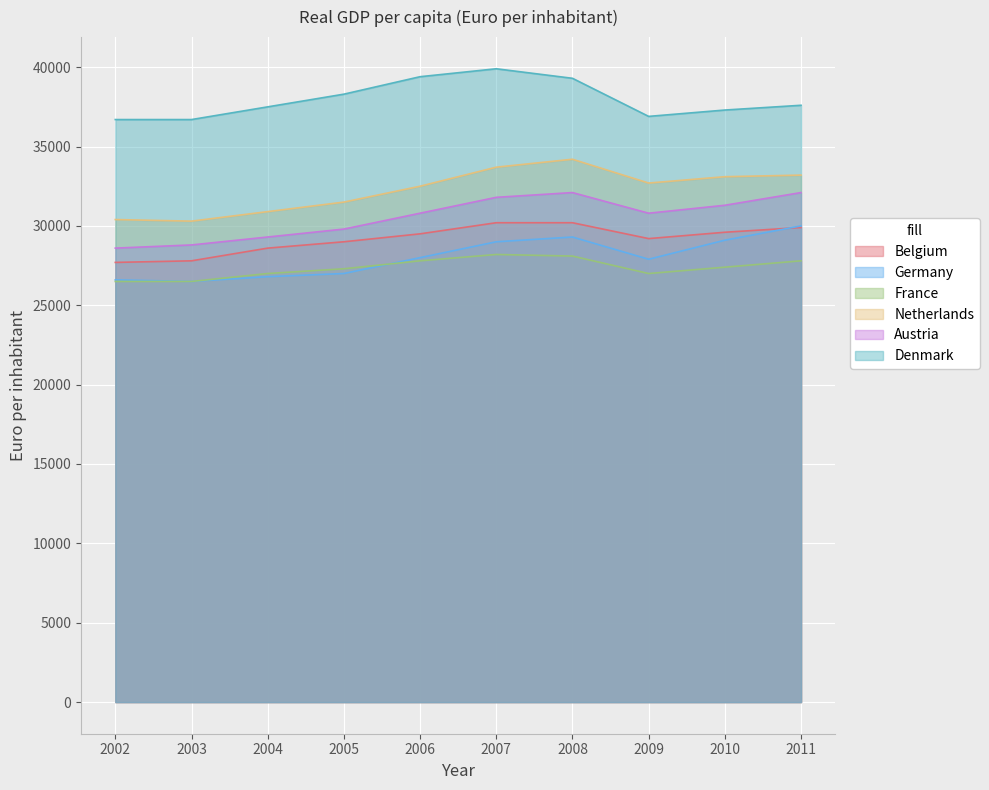

Which series changed the most between 2008 and 2011?

Denmark